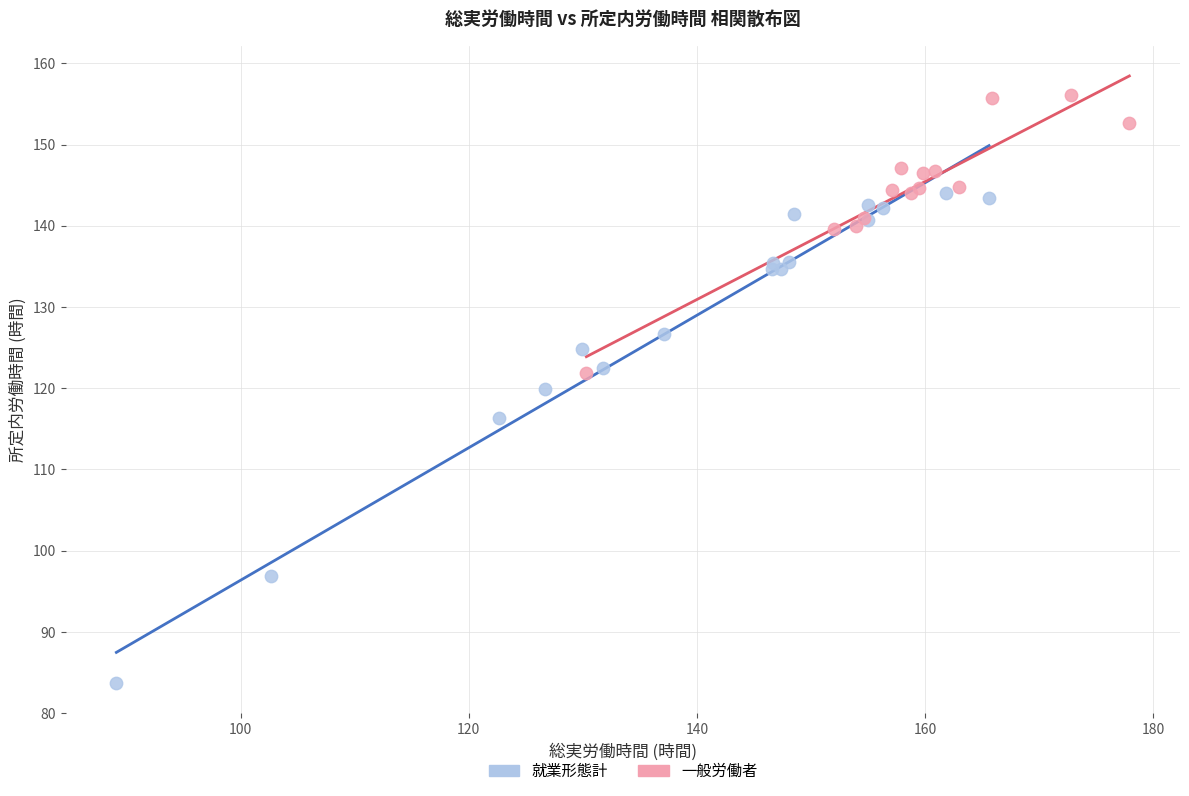

Which series has the largest Y range (max minus min)?

就業形態計